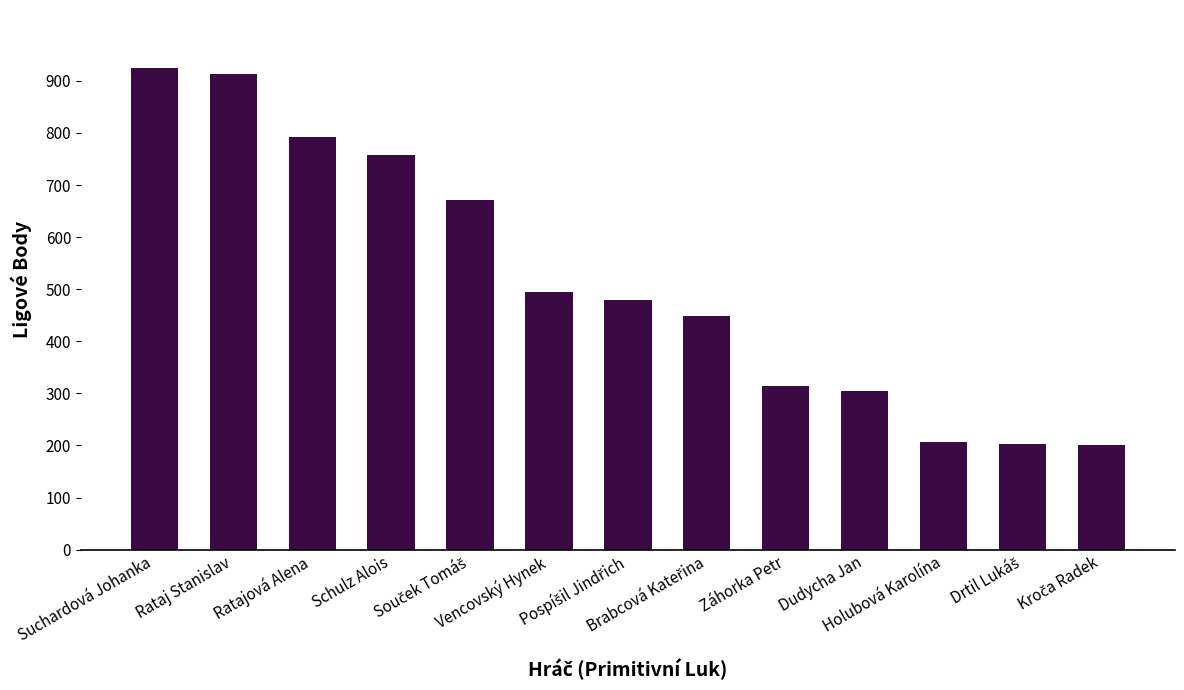

What is the minimum value shown in the chart?

201